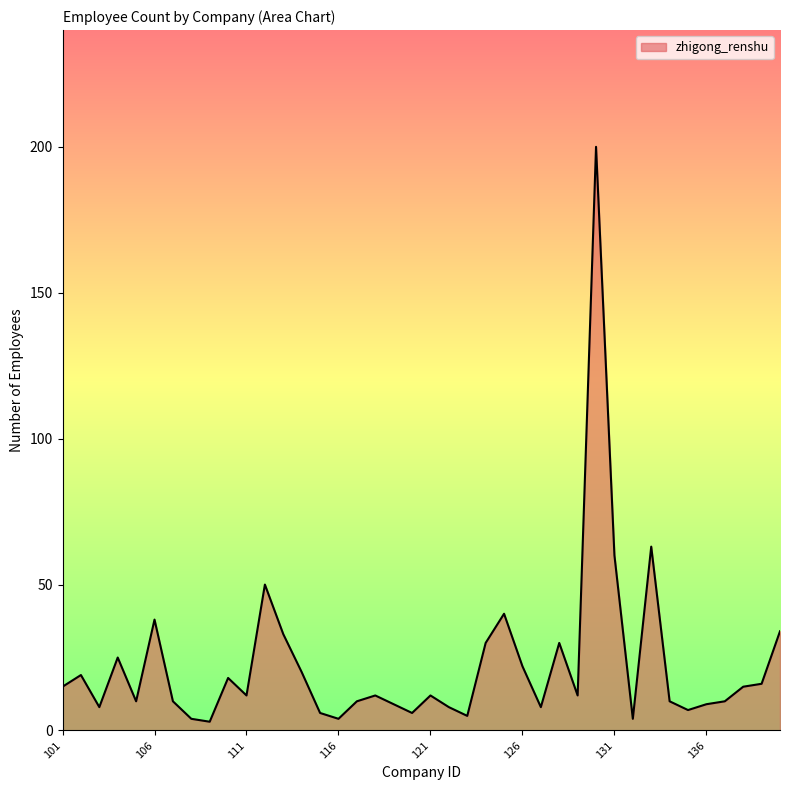

What is the maximum value shown in the chart?

200